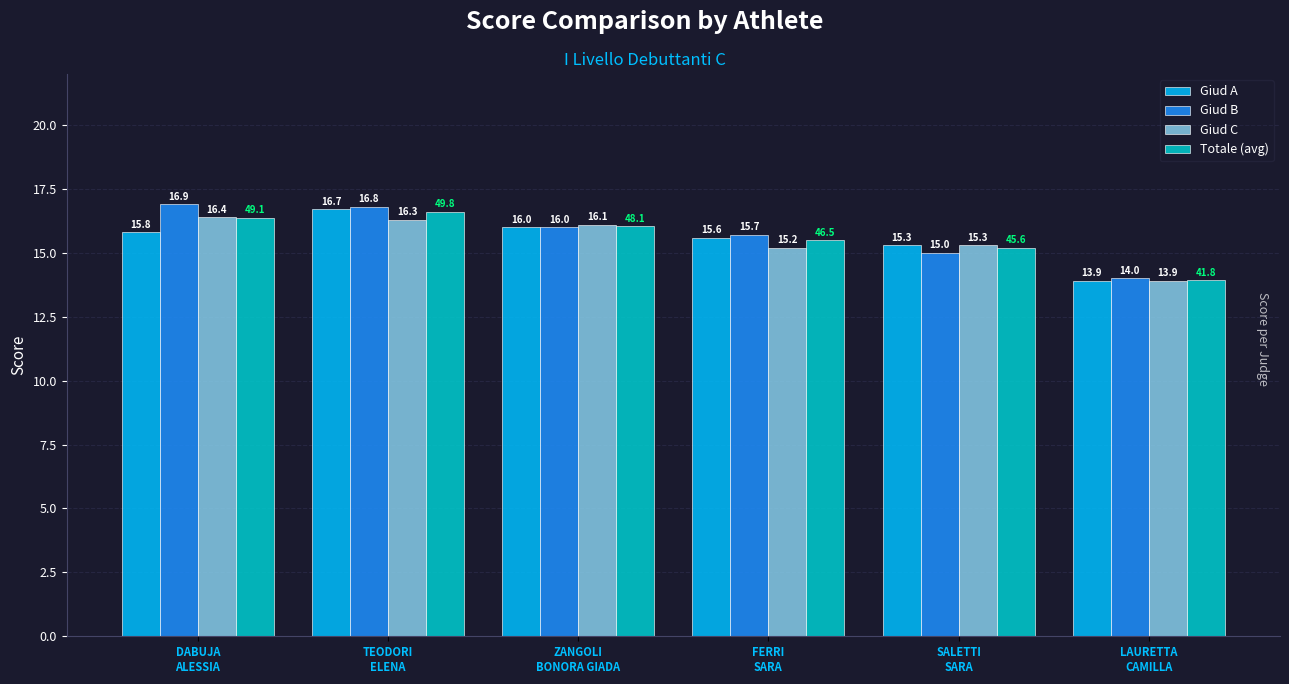

At which category is the sum across all series the highest?

TEODORI
ELENA